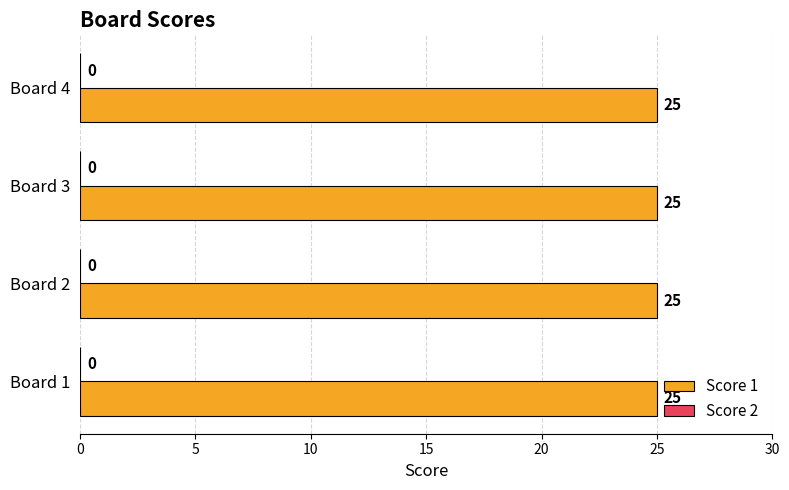

Reading left to right, list all the values displayed in this chart.

Score 1: 1=25	2=25	3=25	4=25
Score 2: 1=0	2=0	3=0	4=0